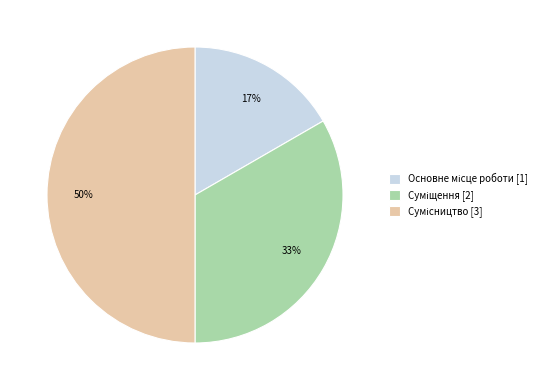

To the nearest percent, what is the average slice percentage?

33%